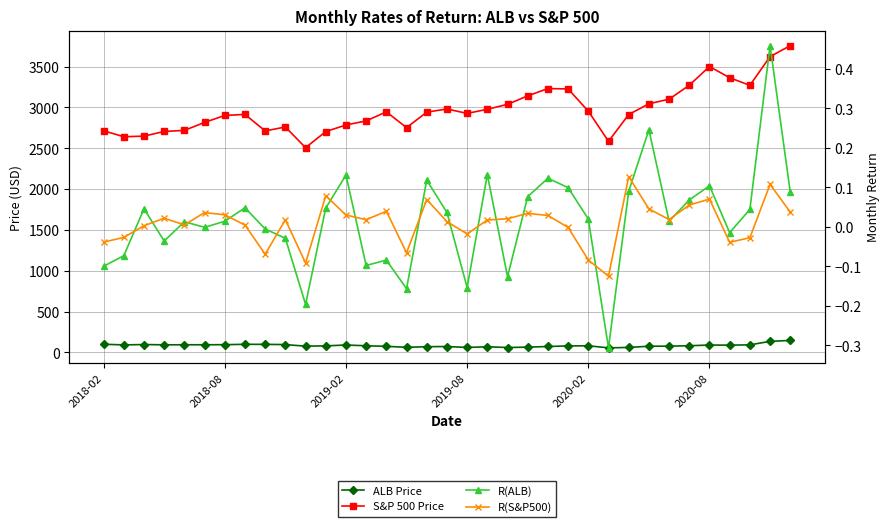

How many values in the R(ALB) series are below 0?

14